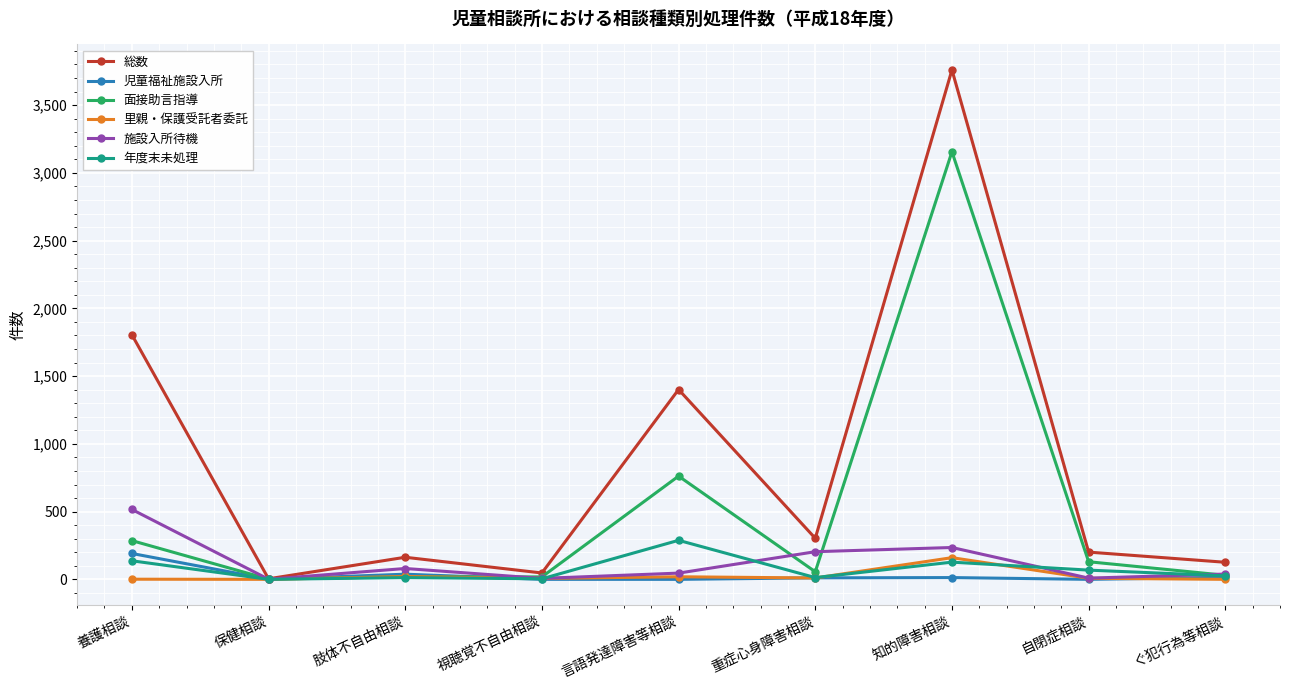

What is the label of the 1st point from the right?

ぐ犯行為等相談